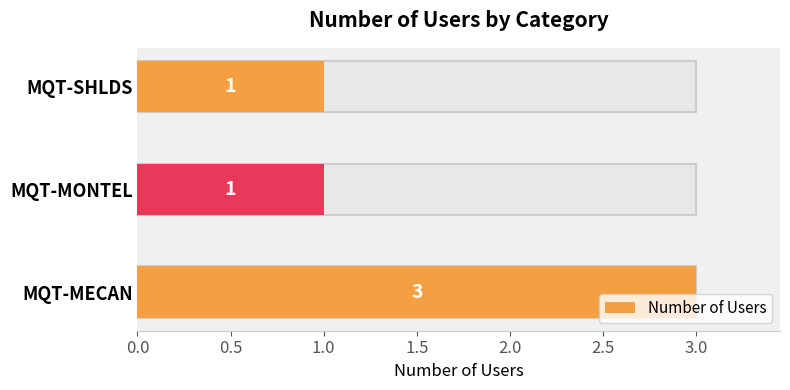

What is the change in value from MQT-MECAN to MQT-SHLDS?

-2